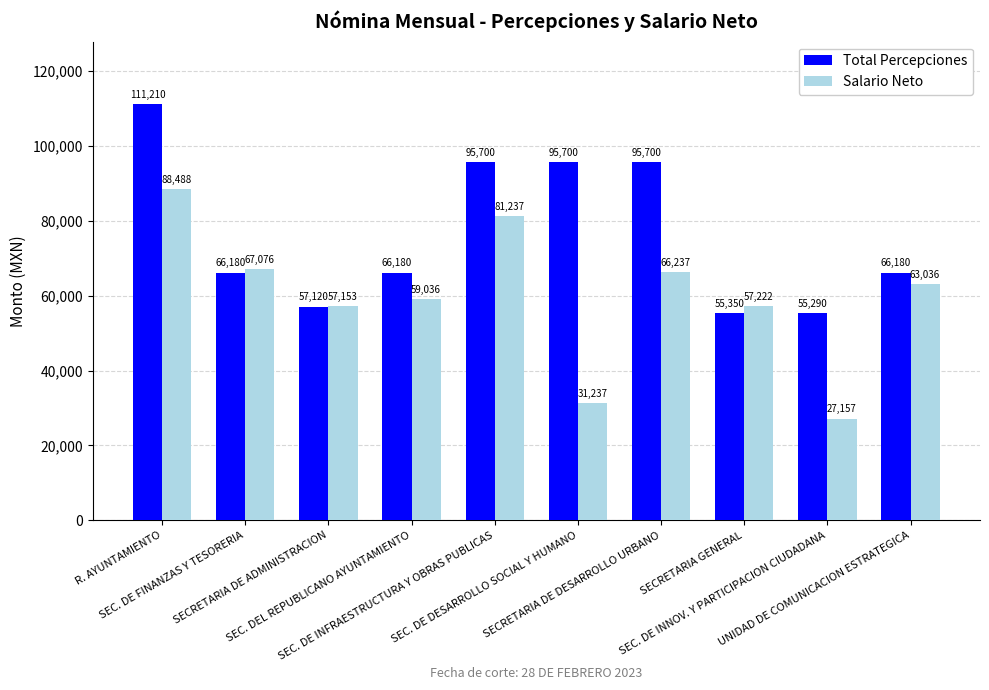

Which series has the largest total across all categories?

Total Percepciones